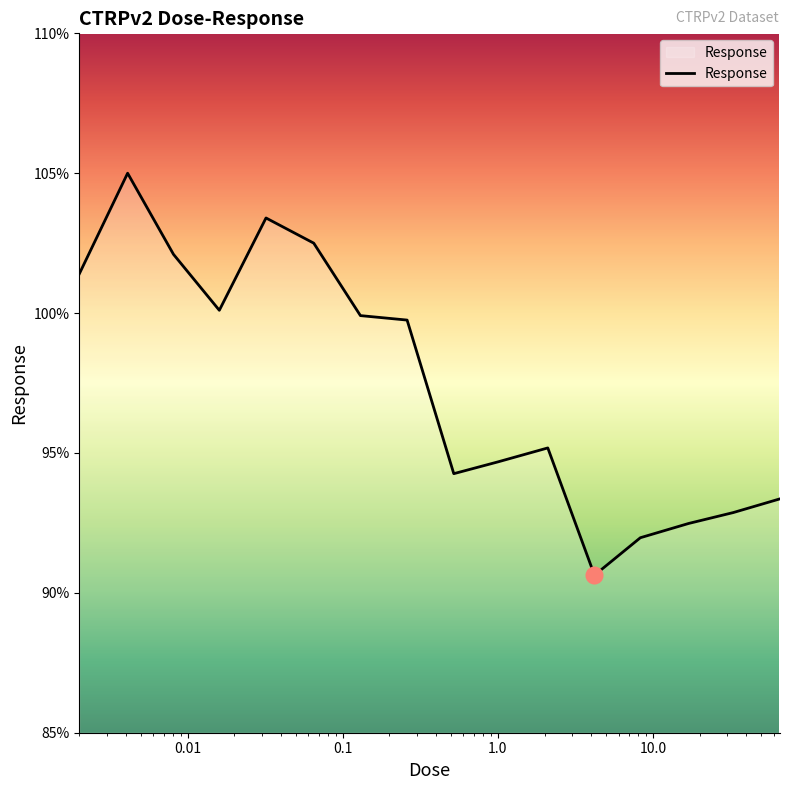

What is the maximum value shown in the chart?

105.0